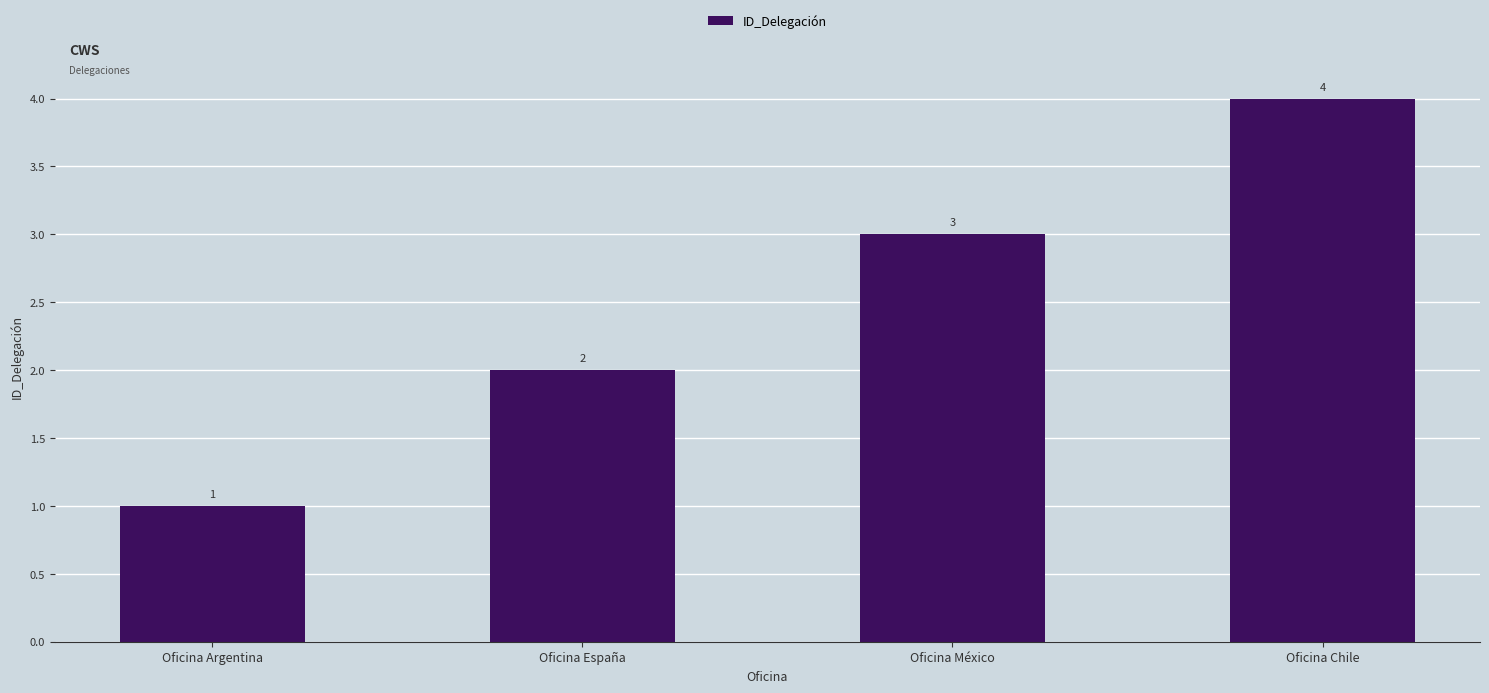

What is the sum of all values?

10